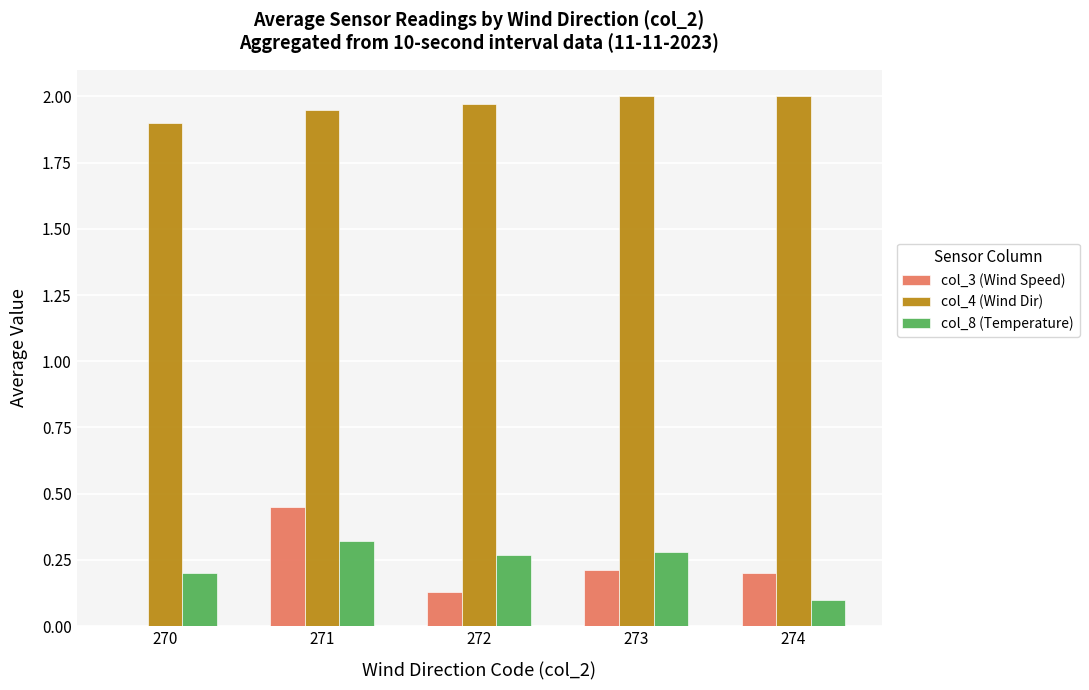

What is the sum of all col_4 (Wind Dir) values?

9.8